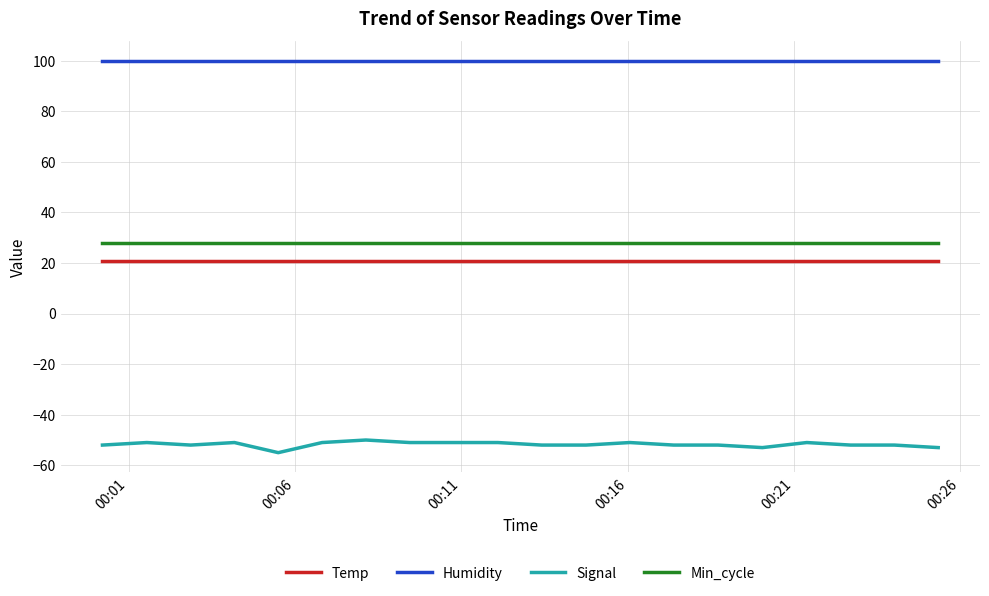

What is the smallest value displayed?

-55.0